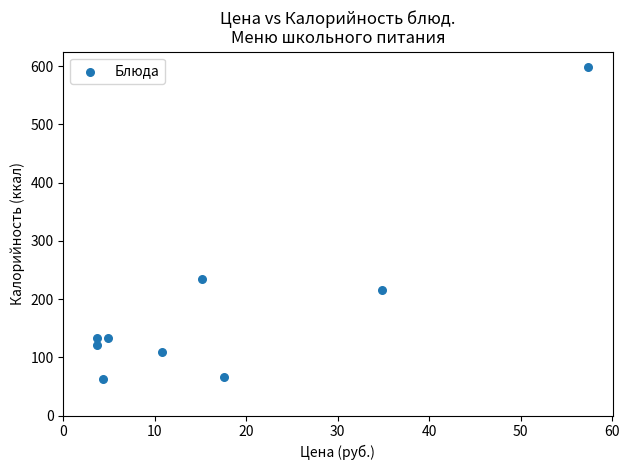

What Y value in the scatter plot is closest to 330?

234